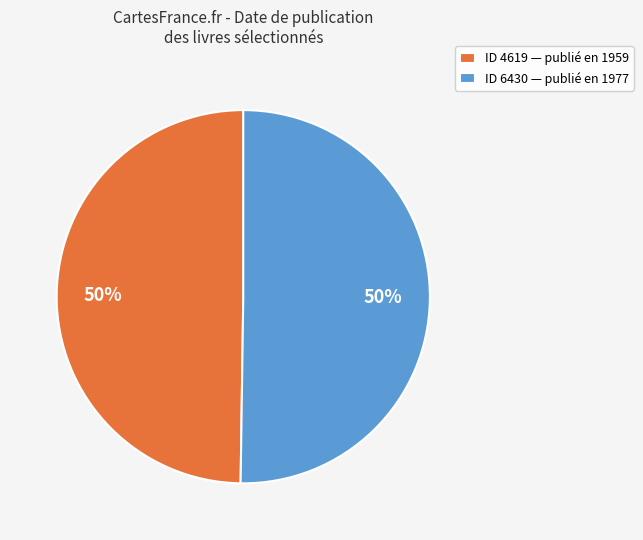

How many slices are in this pie chart?

2